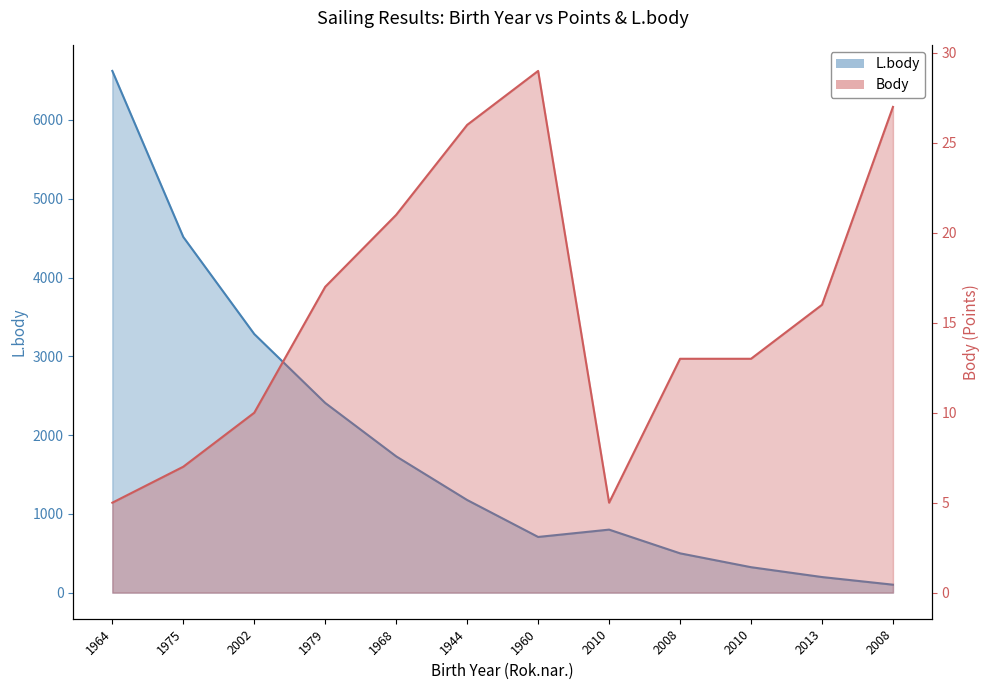

True or false: Body and L.body cross at least once.

False